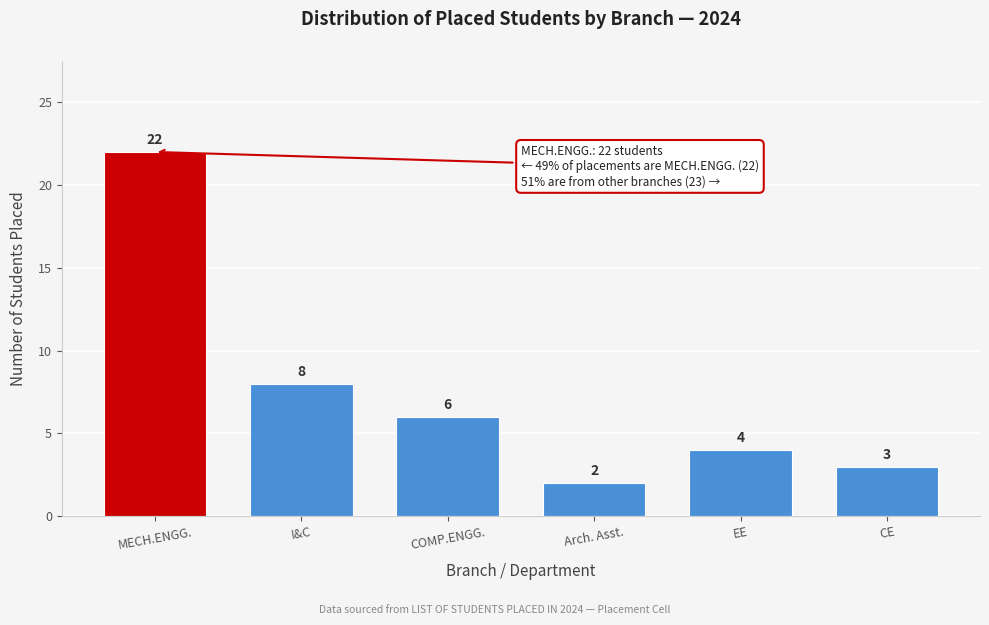

Reading right to left, list all the values displayed in this chart.

3	4	2	6	8	22